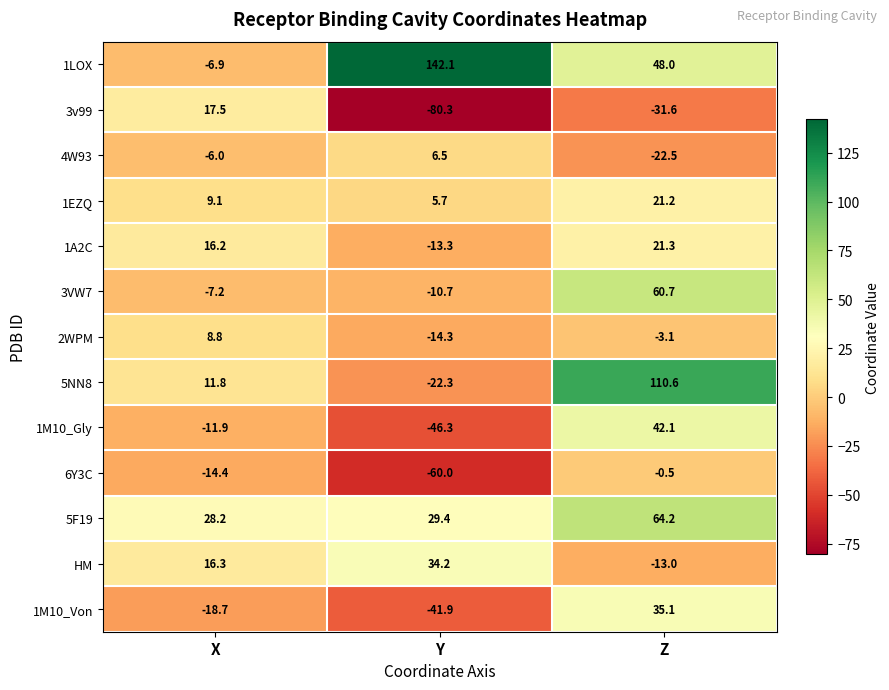

How many data points does each series have?

3